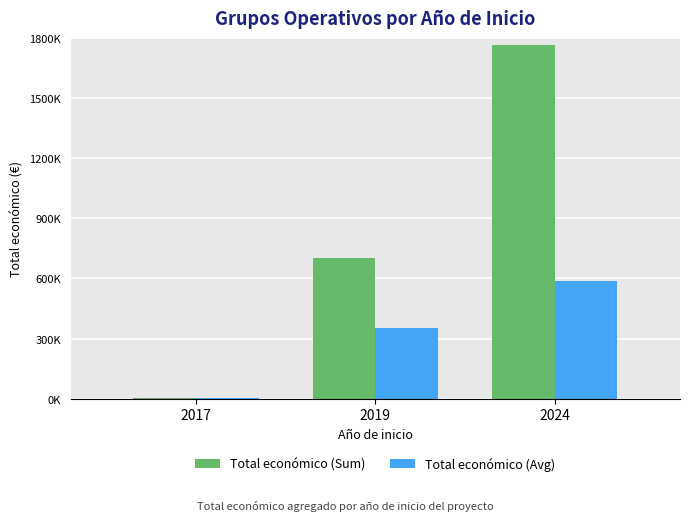

What is the sum of the Total económico (Avg) values at 2017 and 2019?

355480.5